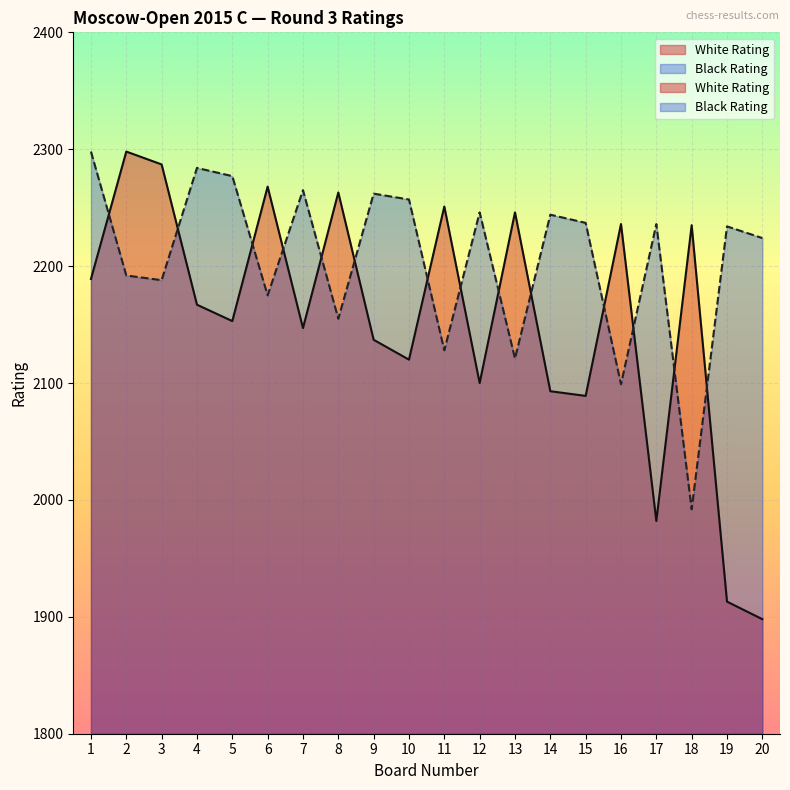

Which category has the highest value in the Black Rating series?

1